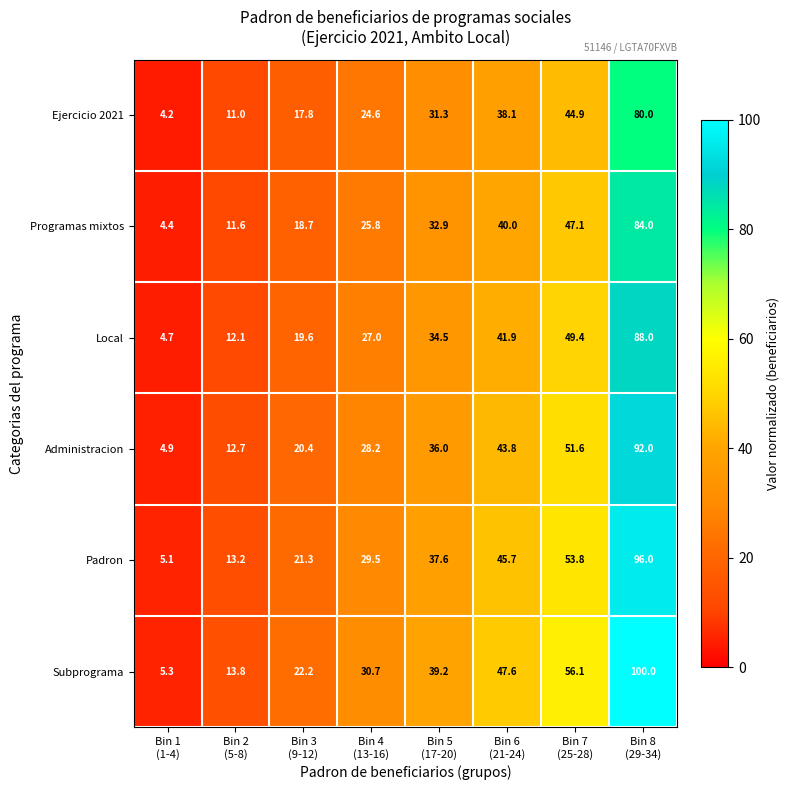

At Bin 3
(9-12), list the series in order from largest to smallest.

Subprograma, Padron, Administracion, Local, Programas mixtos, Ejercicio 2021